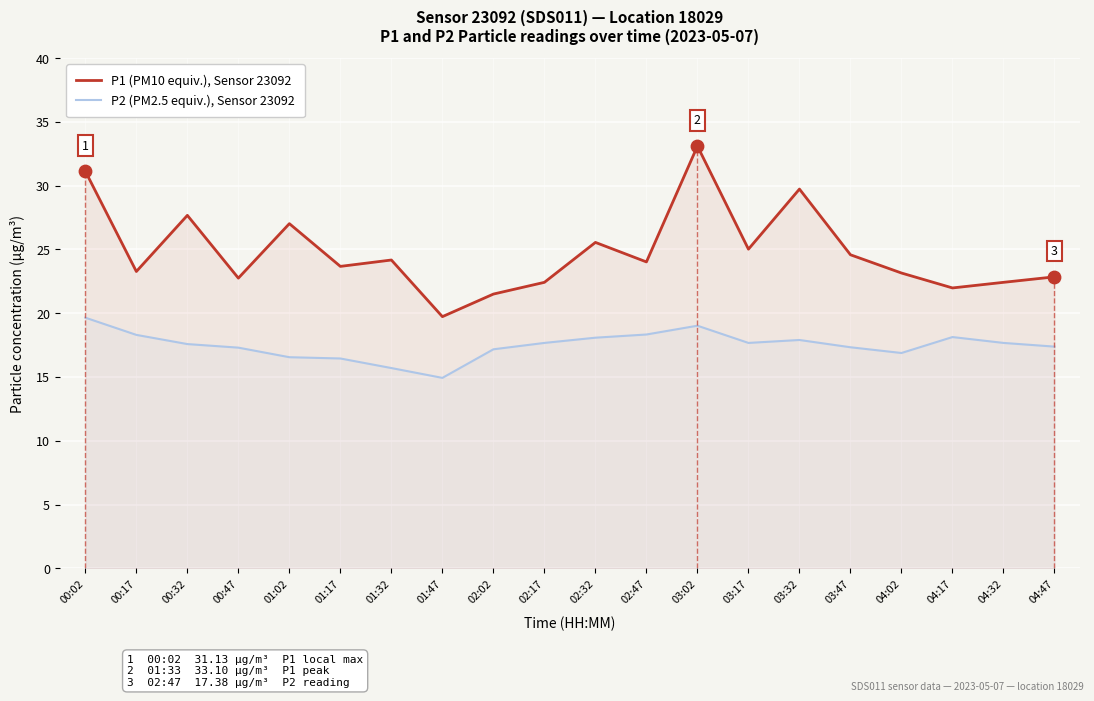

Which series has the largest Y range (max minus min)?

P1 (PM10 equiv.), Sensor 23092